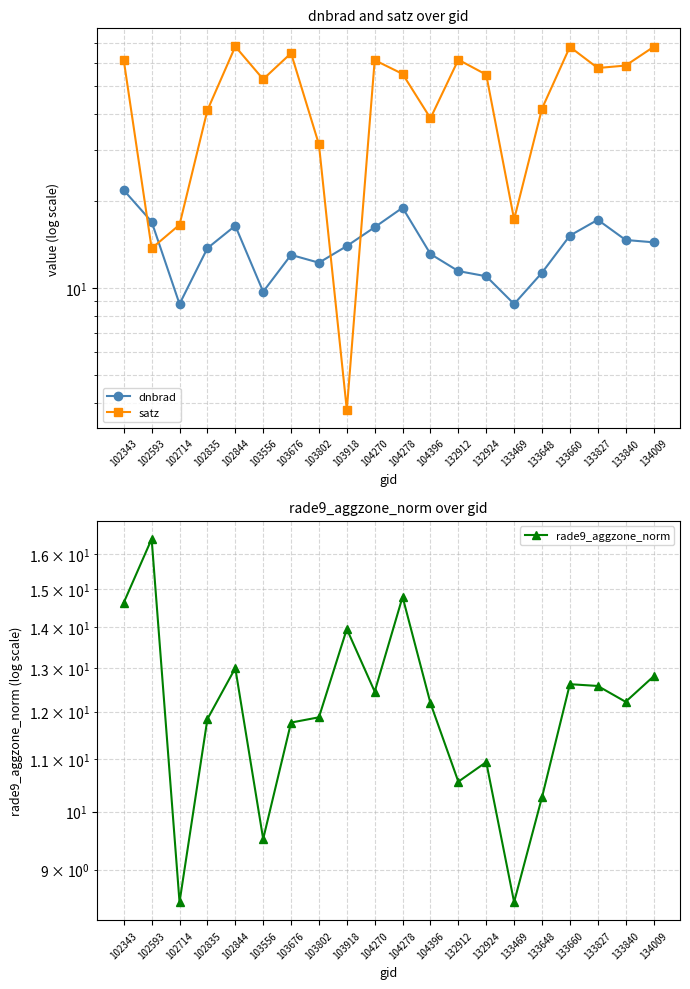

Between which two adjacent categories do rade9_aggzone_norm and dnbrad first intersect?

103802 and 103918